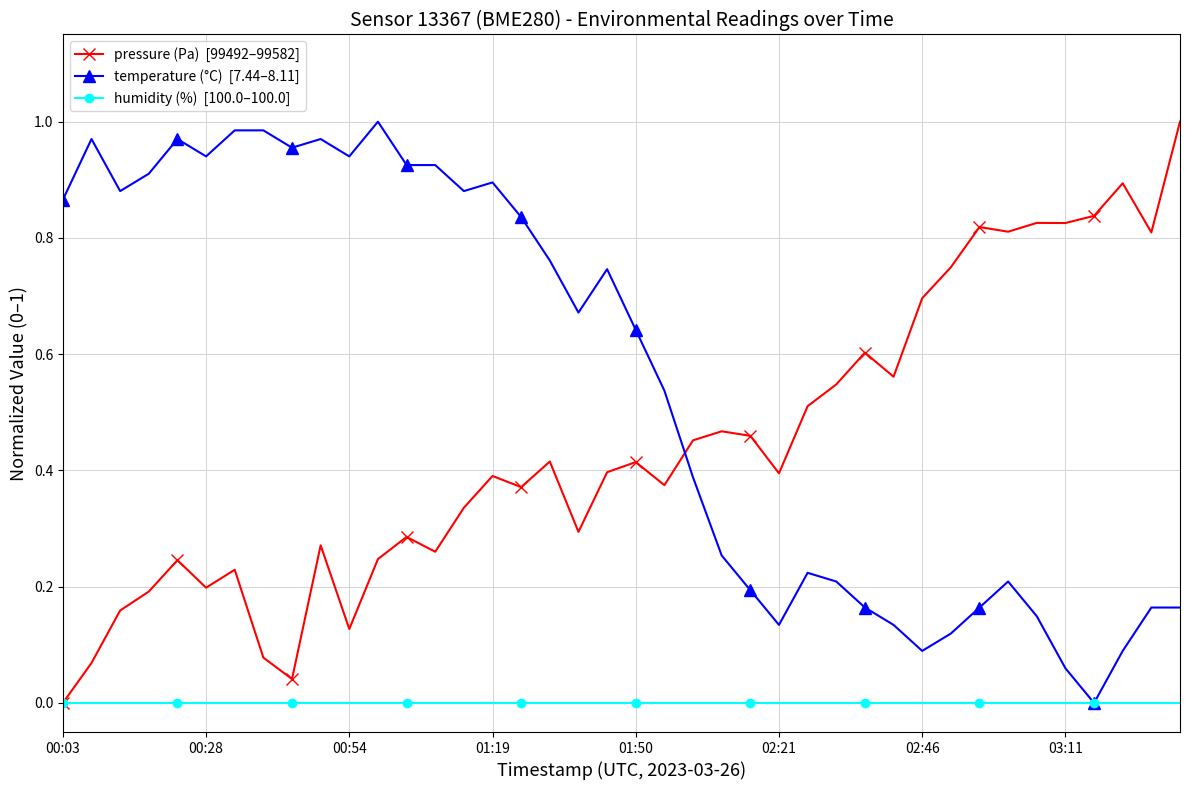

Does the chart display data point markers on the line(s)?

Yes